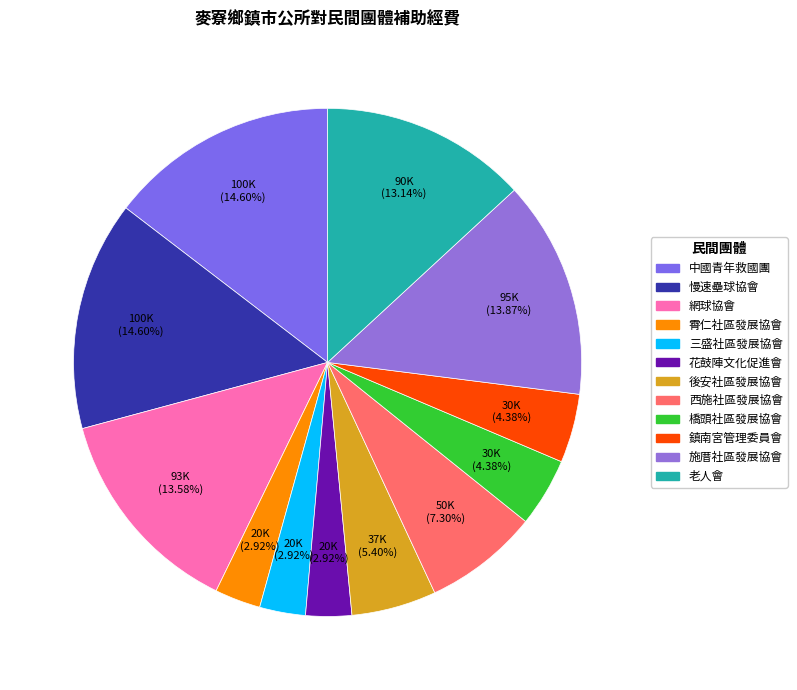

To the nearest percent, what is the average slice percentage?

8%